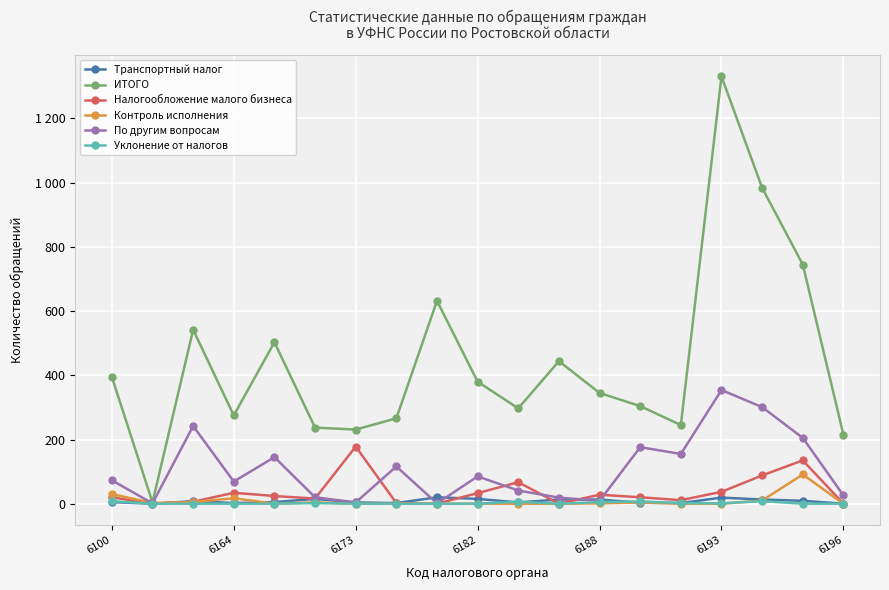

Does the chart display data point markers on the line(s)?

Yes